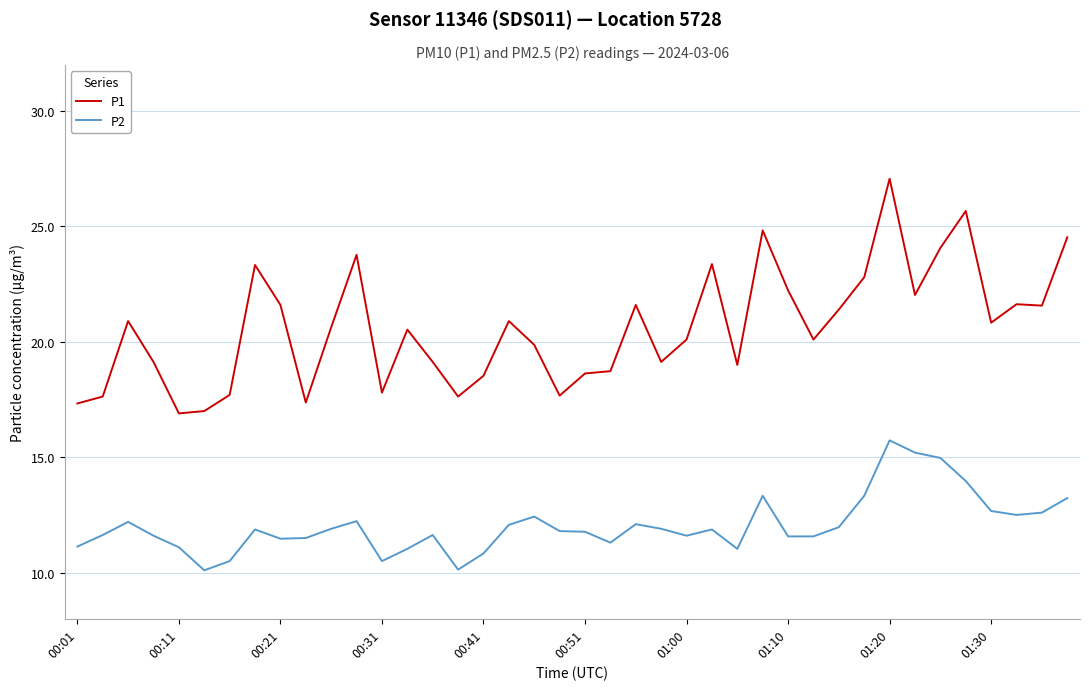

Which series has the largest total across all categories?

P1